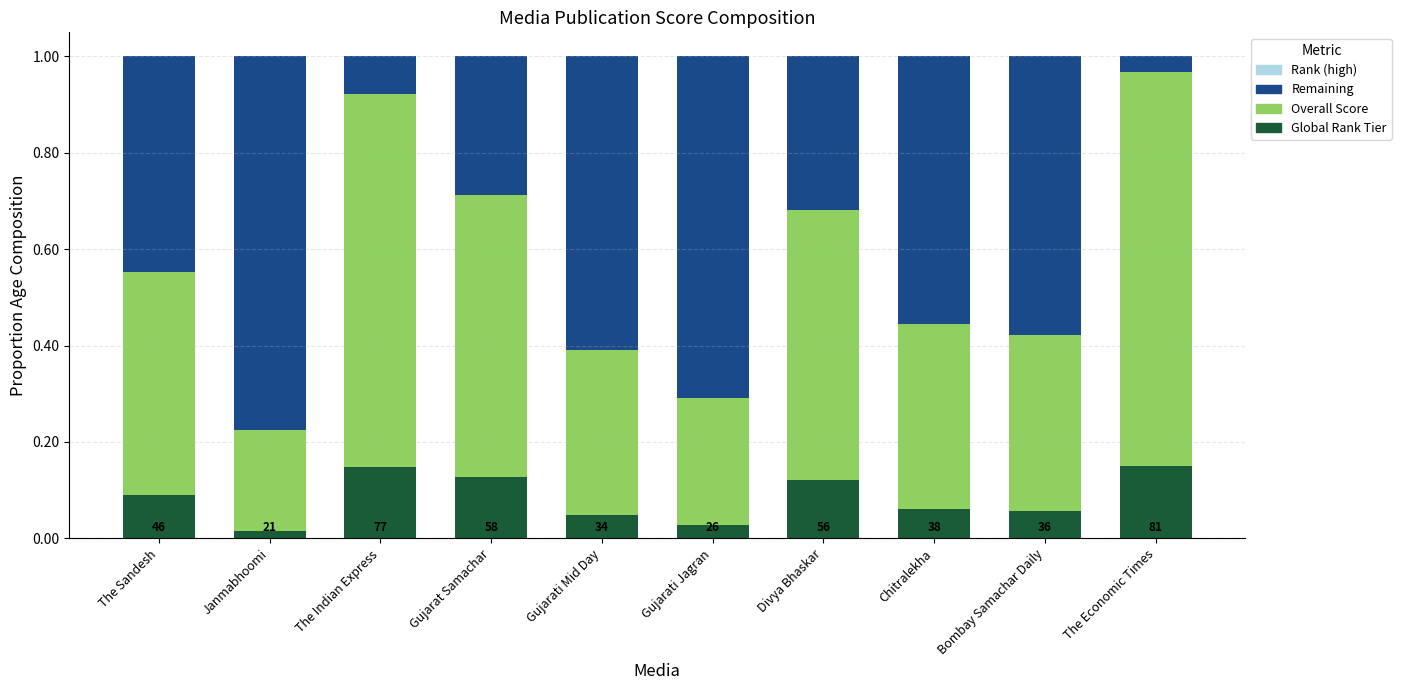

How many Global Rank Tier values are between 0 and 1?

10